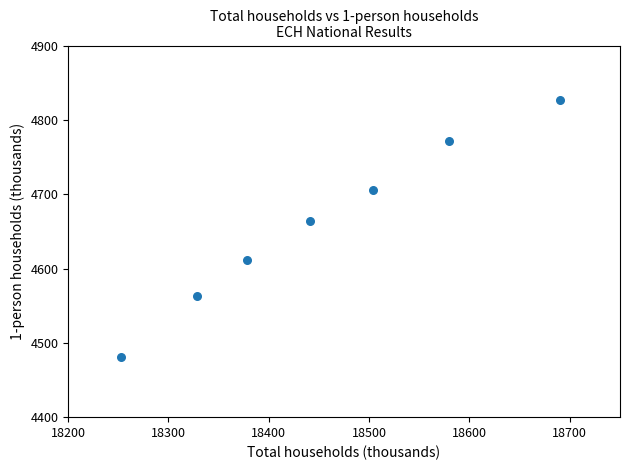

What Y value in the scatter plot is closest to 4653?

4663.8